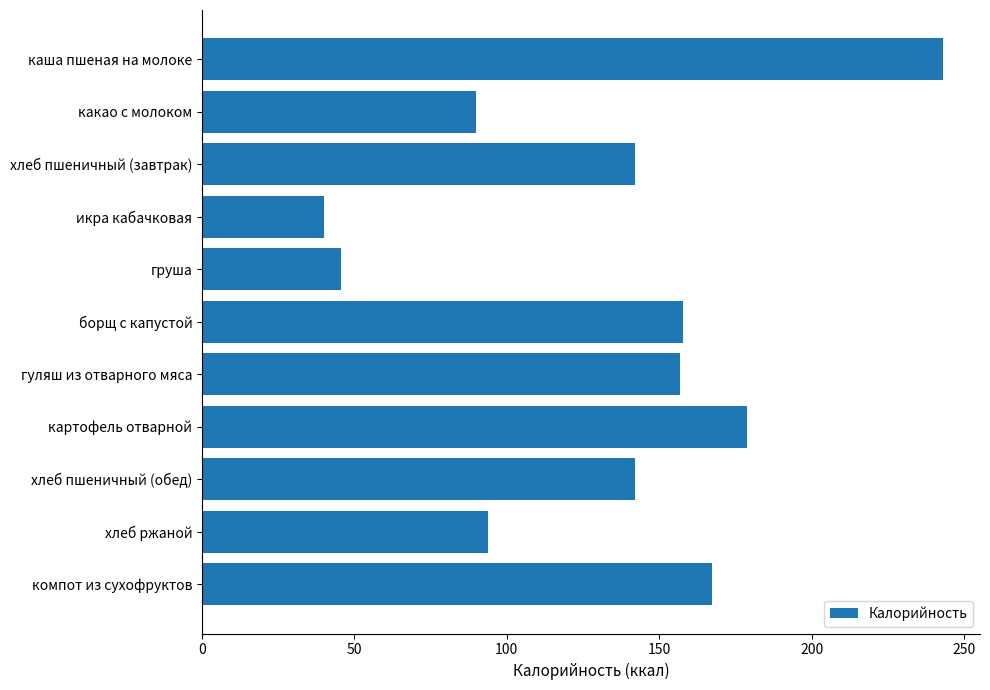

What is the label of the 4th bar from the bottom?

картофель отварной